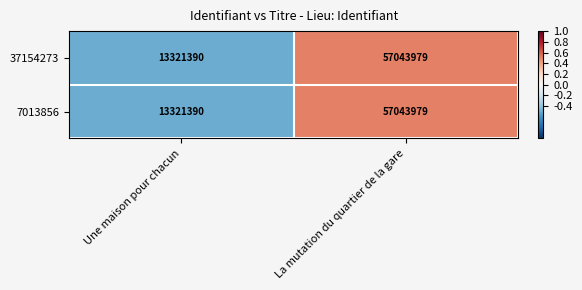

How many values in the 37154273 series are below 57043979?

1